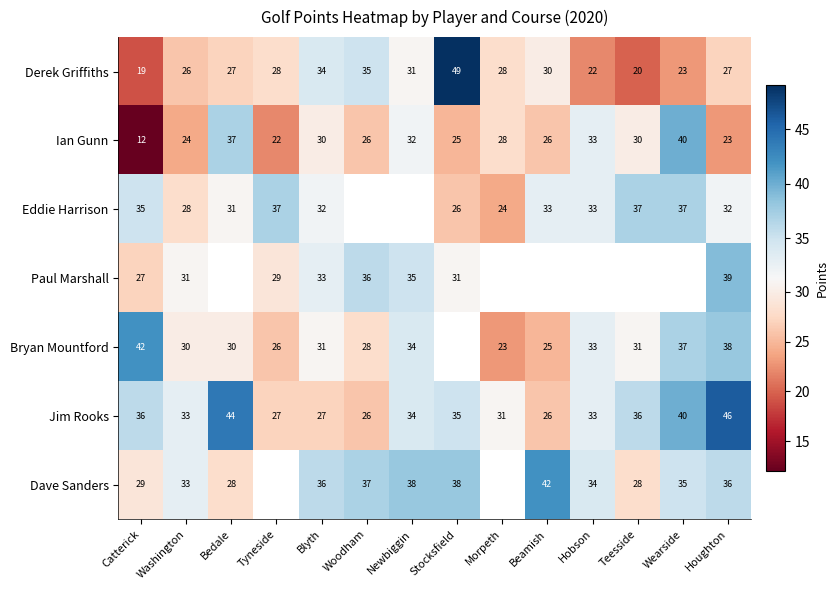

What is the difference between the maximum and minimum values in the Jim Rooks series?

20